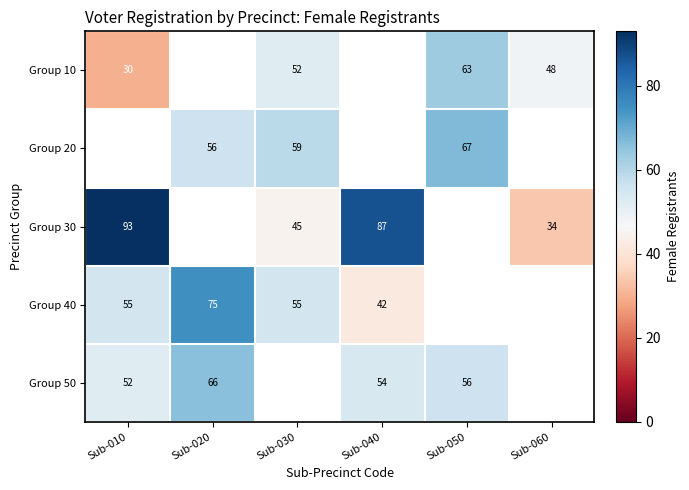

At which category does the chart reach its minimum across all series?

Sub-010